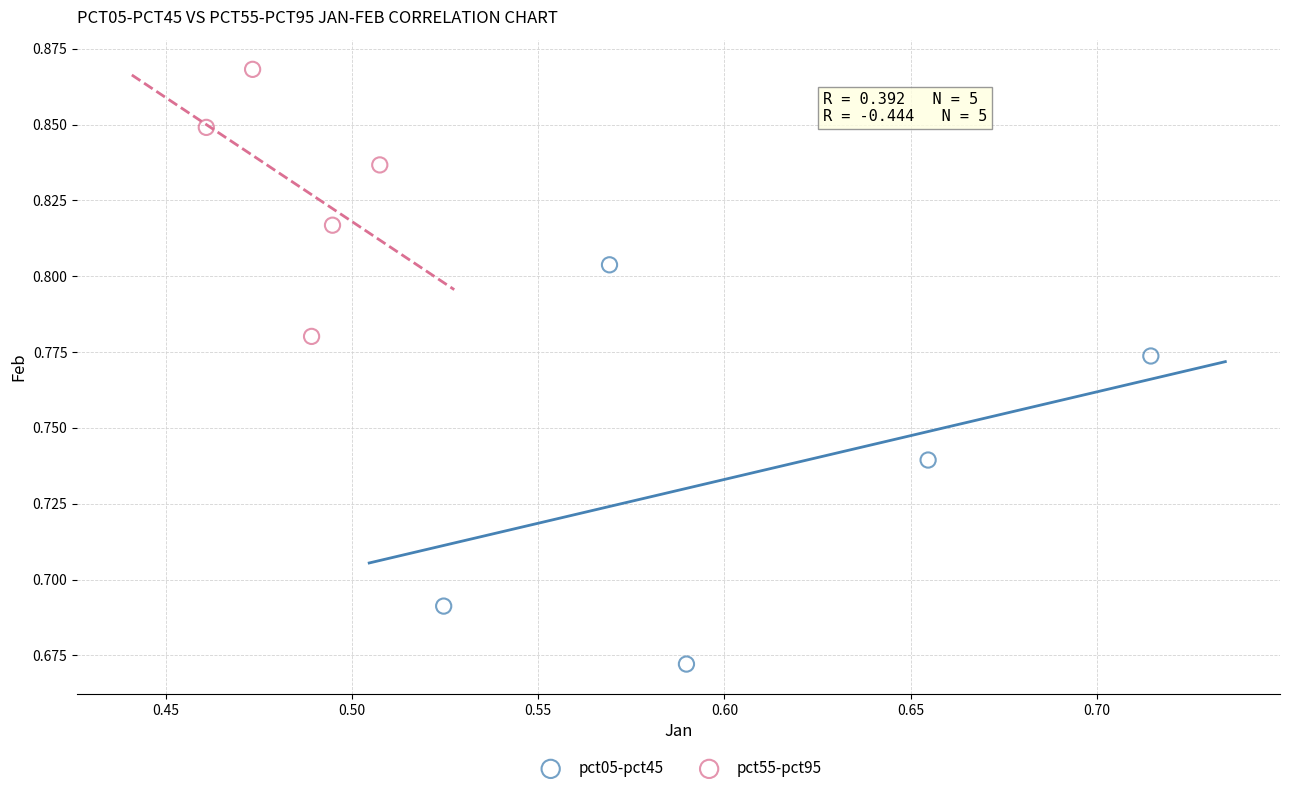

Which series reaches the minimum Y coordinate?

pct05-pct45